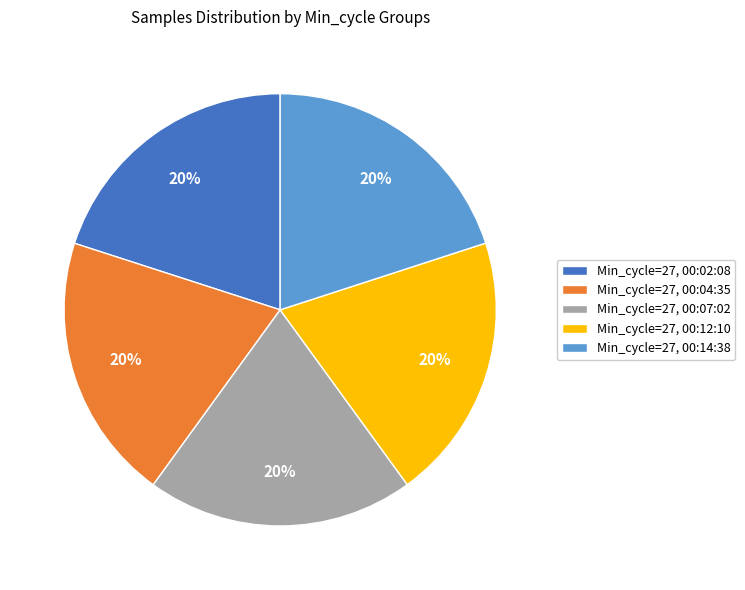

To the nearest percent, what portion does Min_cycle=27, 00:14:38 represent?

20%